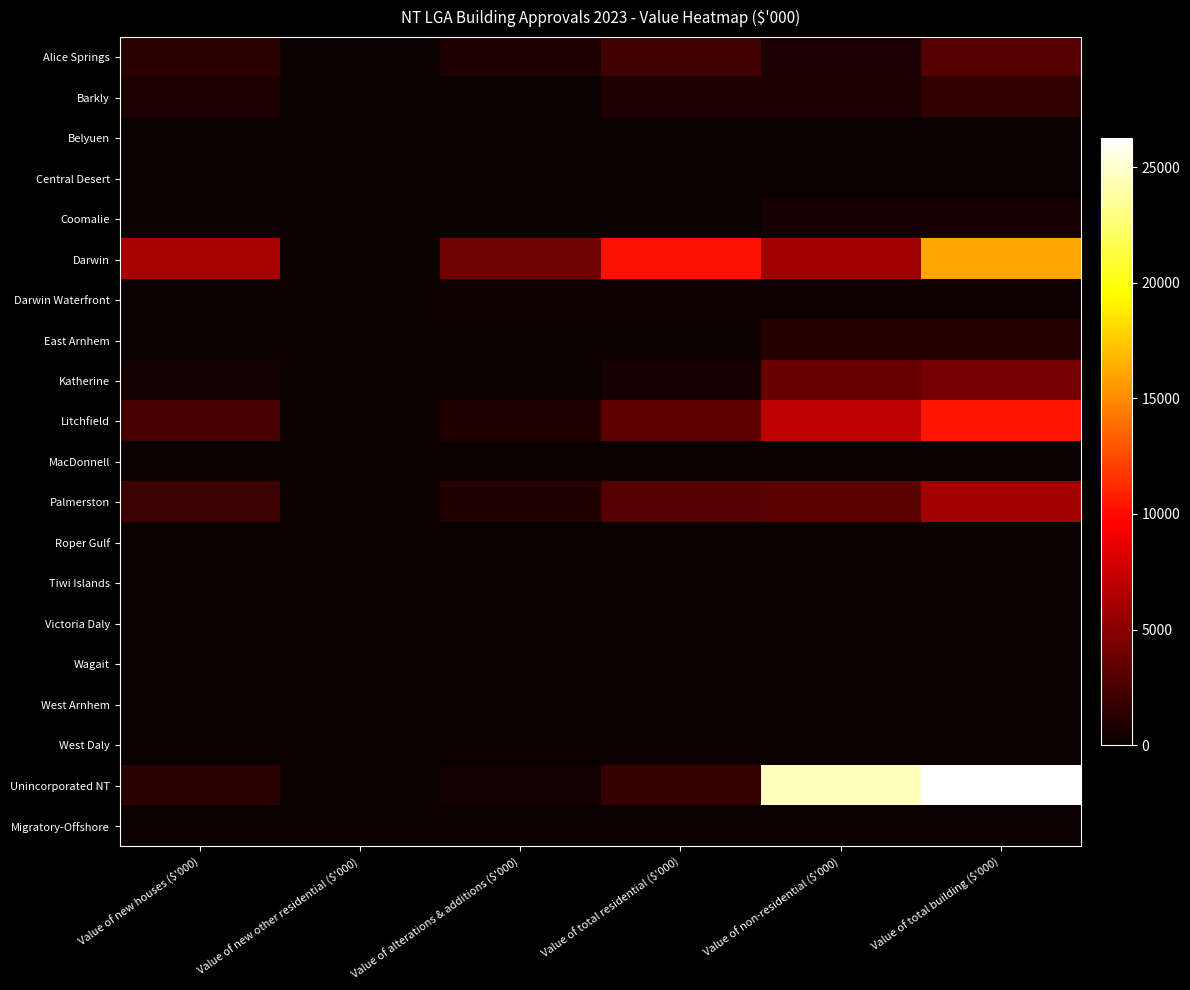

Reading left to right, list all the values displayed in this chart.

Alice Springs: Value of new houses ($'000)=1288.3	Value of new other residential ($'000)=0.0	Value of alterations & additions ($'000)=874.8	Value of total residential ($'000)=2163.1	Value of non-residential ($'000)=713.0	Value of total building ($'000)=2876.1
Barkly: Value of new houses ($'000)=867.4	Value of new other residential ($'000)=0.0	Value of alterations & additions ($'000)=0.0	Value of total residential ($'000)=867.4	Value of non-residential ($'000)=750.0	Value of total building ($'000)=1617.4
Belyuen: Value of new houses ($'000)=0.0	Value of new other residential ($'000)=0.0	Value of alterations & additions ($'000)=0.0	Value of total residential ($'000)=0.0	Value of non-residential ($'000)=0.0	Value of total building ($'000)=0.0
Central Desert: Value of new houses ($'000)=0.0	Value of new other residential ($'000)=0.0	Value of alterations & additions ($'000)=0.0	Value of total residential ($'000)=0.0	Value of non-residential ($'000)=0.0	Value of total building ($'000)=0.0
Coomalie: Value of new houses ($'000)=0.0	Value of new other residential ($'000)=0.0	Value of alterations & additions ($'000)=0.0	Value of total residential ($'000)=0.0	Value of non-residential ($'000)=540.5	Value of total building ($'000)=540.5
Darwin: Value of new houses ($'000)=6199.4	Value of new other residential ($'000)=0.0	Value of alterations & additions ($'000)=4046.7	Value of total residential ($'000)=10246.1	Value of non-residential ($'000)=5901.3	Value of total building ($'000)=16147.5
Darwin Waterfront: Value of new houses ($'000)=0.0	Value of new other residential ($'000)=0.0	Value of alterations & additions ($'000)=114.4	Value of total residential ($'000)=114.4	Value of non-residential ($'000)=137.3	Value of total building ($'000)=251.8
East Arnhem: Value of new houses ($'000)=0.0	Value of new other residential ($'000)=0.0	Value of alterations & additions ($'000)=0.0	Value of total residential ($'000)=0.0	Value of non-residential ($'000)=1047.1	Value of total building ($'000)=1047.1
Katherine: Value of new houses ($'000)=415.0	Value of new other residential ($'000)=0.0	Value of alterations & additions ($'000)=98.9	Value of total residential ($'000)=513.9	Value of non-residential ($'000)=3750.0	Value of total building ($'000)=4263.9
Litchfield: Value of new houses ($'000)=2381.6	Value of new other residential ($'000)=0.0	Value of alterations & additions ($'000)=970.7	Value of total residential ($'000)=3352.2	Value of non-residential ($'000)=7043.4	Value of total building ($'000)=10395.6
MacDonnell: Value of new houses ($'000)=0.0	Value of new other residential ($'000)=0.0	Value of alterations & additions ($'000)=0.0	Value of total residential ($'000)=0.0	Value of non-residential ($'000)=0.0	Value of total building ($'000)=0.0
Palmerston: Value of new houses ($'000)=1970.6	Value of new other residential ($'000)=0.0	Value of alterations & additions ($'000)=926.4	Value of total residential ($'000)=2896.9	Value of non-residential ($'000)=3100.0	Value of total building ($'000)=5996.9
Roper Gulf: Value of new houses ($'000)=0.0	Value of new other residential ($'000)=0.0	Value of alterations & additions ($'000)=10.0	Value of total residential ($'000)=10.0	Value of non-residential ($'000)=0.0	Value of total building ($'000)=10.0
Tiwi Islands: Value of new houses ($'000)=0.0	Value of new other residential ($'000)=0.0	Value of alterations & additions ($'000)=0.0	Value of total residential ($'000)=0.0	Value of non-residential ($'000)=0.0	Value of total building ($'000)=0.0
Victoria Daly: Value of new houses ($'000)=0.0	Value of new other residential ($'000)=0.0	Value of alterations & additions ($'000)=0.0	Value of total residential ($'000)=0.0	Value of non-residential ($'000)=0.0	Value of total building ($'000)=0.0
Wagait: Value of new houses ($'000)=0.0	Value of new other residential ($'000)=0.0	Value of alterations & additions ($'000)=0.0	Value of total residential ($'000)=0.0	Value of non-residential ($'000)=0.0	Value of total building ($'000)=0.0
West Arnhem: Value of new houses ($'000)=0.0	Value of new other residential ($'000)=0.0	Value of alterations & additions ($'000)=101.1	Value of total residential ($'000)=101.1	Value of non-residential ($'000)=0.0	Value of total building ($'000)=101.1
West Daly: Value of new houses ($'000)=0.0	Value of new other residential ($'000)=0.0	Value of alterations & additions ($'000)=0.0	Value of total residential ($'000)=0.0	Value of non-residential ($'000)=0.0	Value of total building ($'000)=0.0
Unincorporated NT: Value of new houses ($'000)=1259.2	Value of new other residential ($'000)=0.0	Value of alterations & additions ($'000)=506.1	Value of total residential ($'000)=1765.2	Value of non-residential ($'000)=24480.2	Value of total building ($'000)=26245.4
Migratory-Offshore: Value of new houses ($'000)=0.0	Value of new other residential ($'000)=0.0	Value of alterations & additions ($'000)=0.0	Value of total residential ($'000)=0.0	Value of non-residential ($'000)=0.0	Value of total building ($'000)=0.0